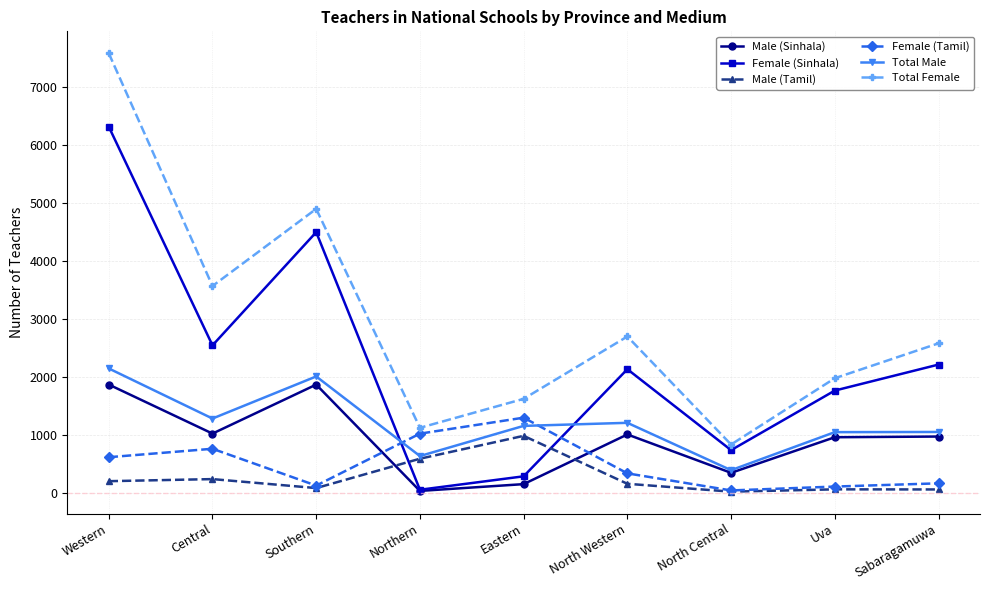

What is the difference between the highest and lowest values at Uva?

1919